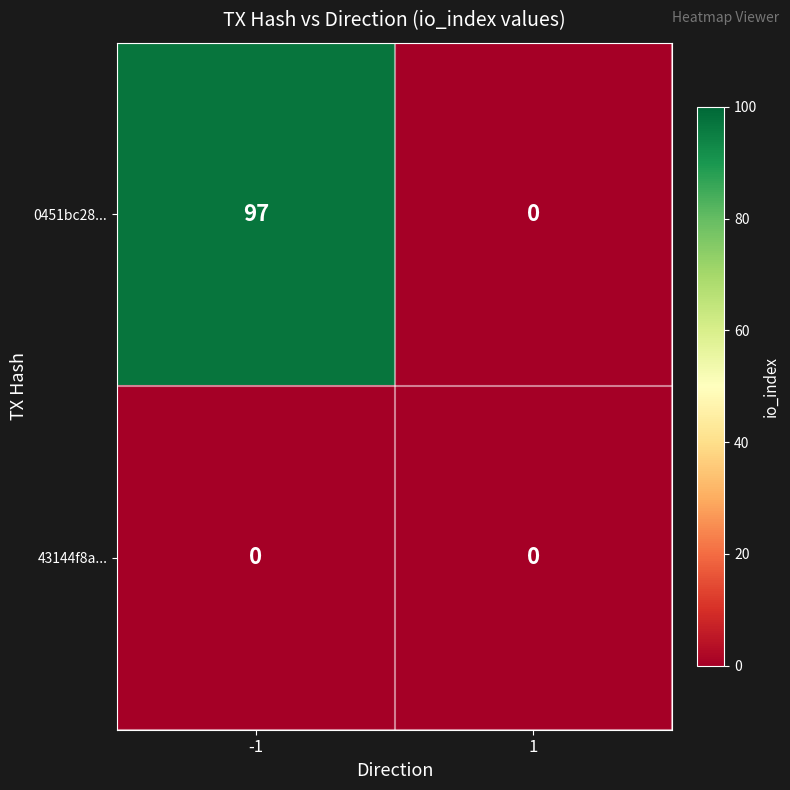

Reading left to right, transcribe all the data shown in this chart.

0451bc28...: 97	0
43144f8a...: 0	0